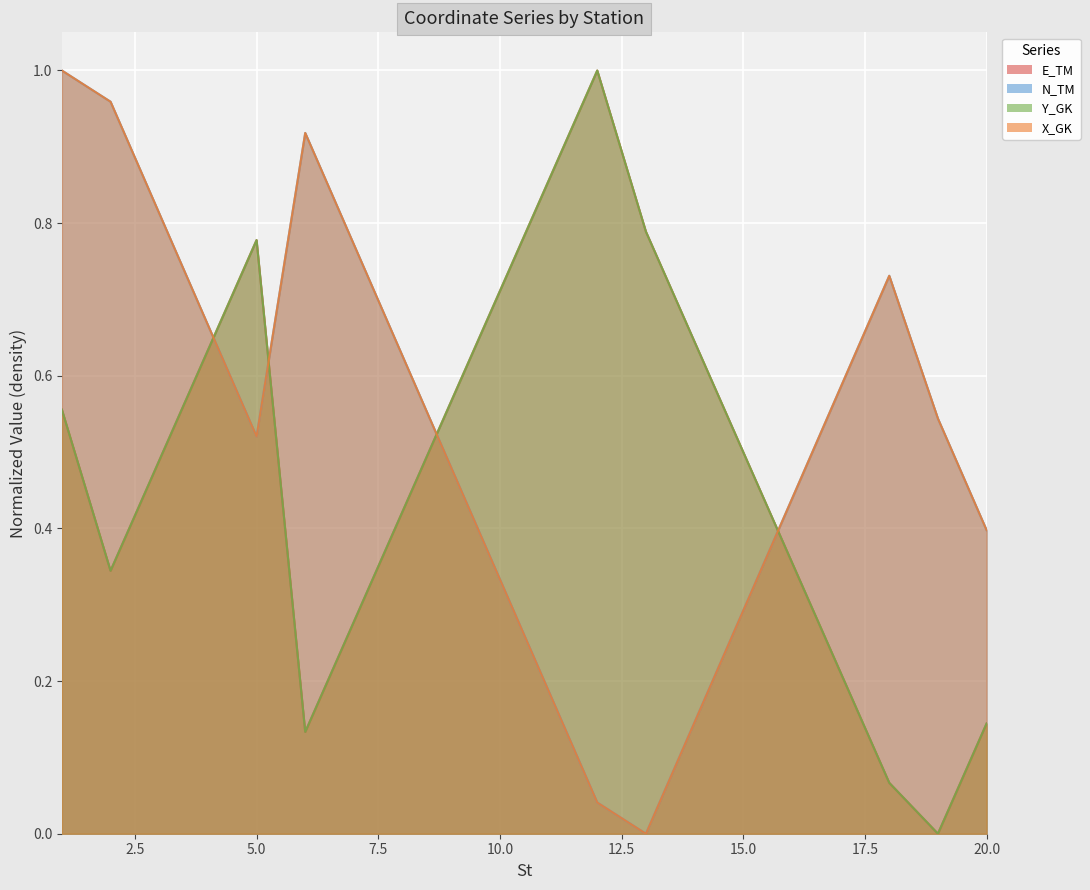

What are all the series names shown in the legend?

E_TM, N_TM, Y_GK, X_GK